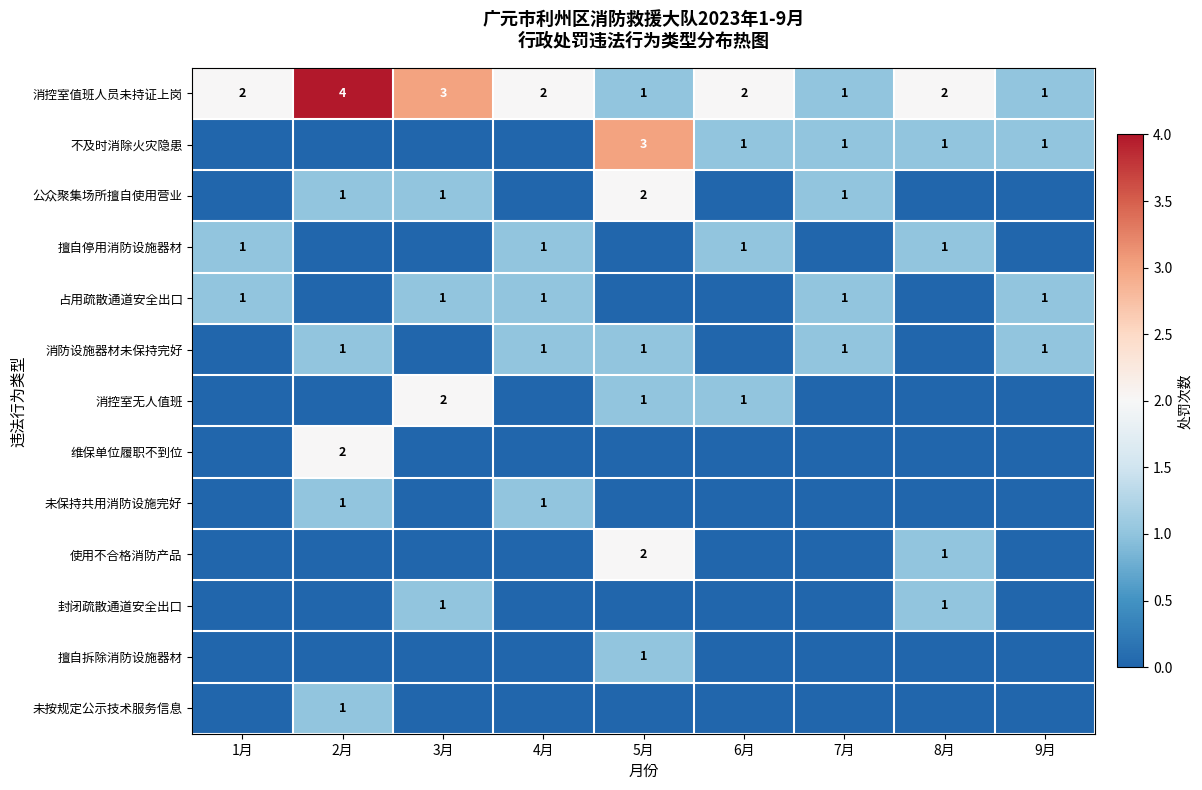

Is it true that 消控室值班人员未持证上岗 equals 3 at 4月?

False